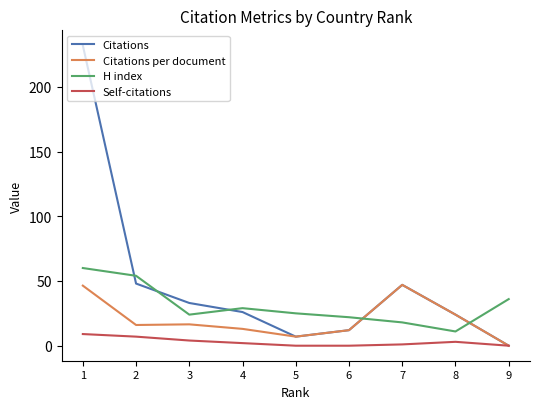

True or false: Self-citations and Citations cross at least once.

False